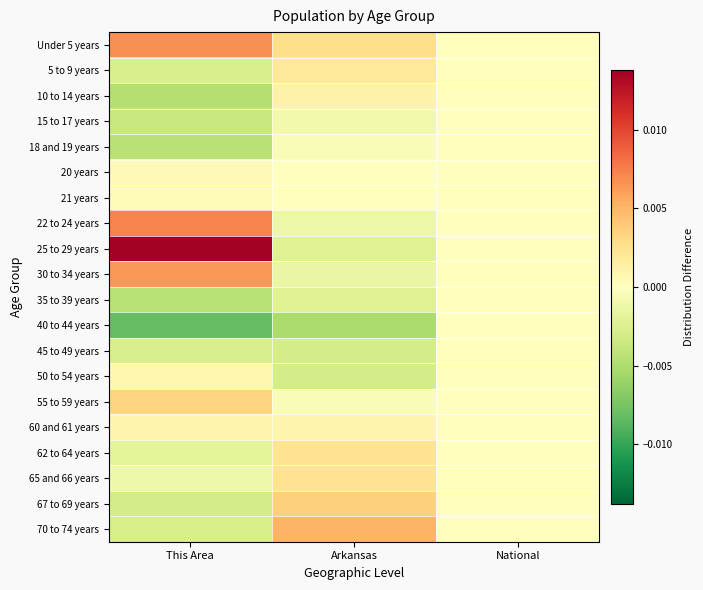

At This Area, list the series in order from smallest to largest.

40 to 44 years, 10 to 14 years, 35 to 39 years, 18 and 19 years, 15 to 17 years, 67 to 69 years, 70 to 74 years, 5 to 9 years, 45 to 49 years, 62 to 64 years, 65 and 66 years, 21 years, 20 years, 50 to 54 years, 60 and 61 years, 55 to 59 years, 30 to 34 years, Under 5 years, 22 to 24 years, 25 to 29 years